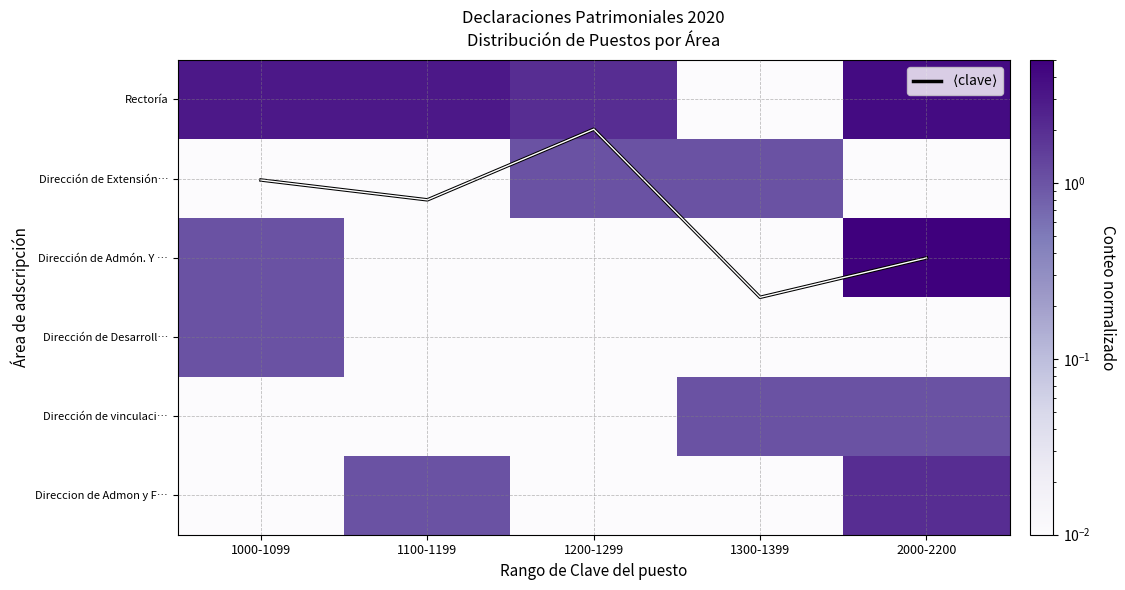

Where is Dirección de vinculaci… nearest to the value 0?

1000-1099